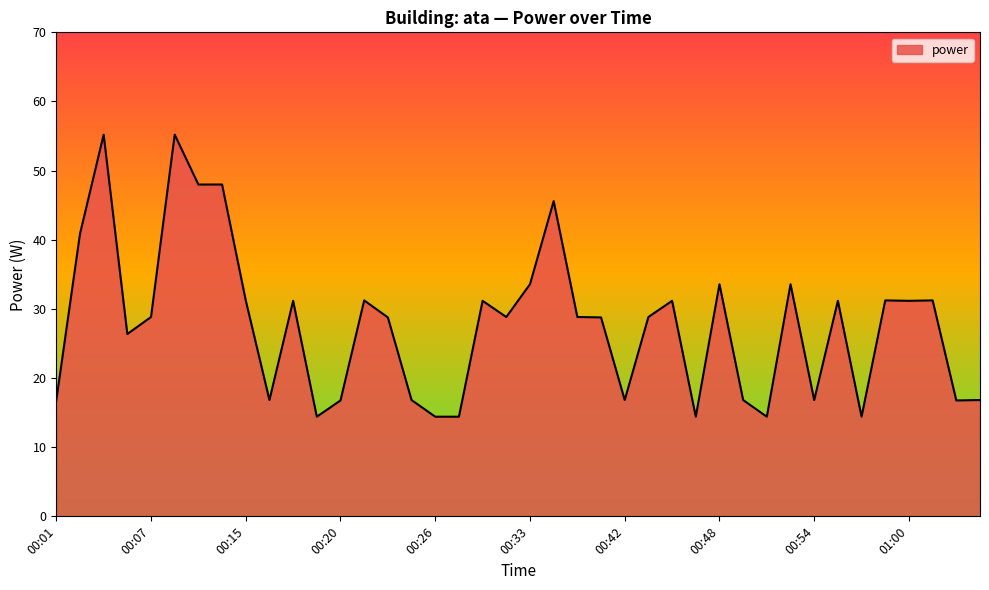

Count the number of values greater than 28.

24